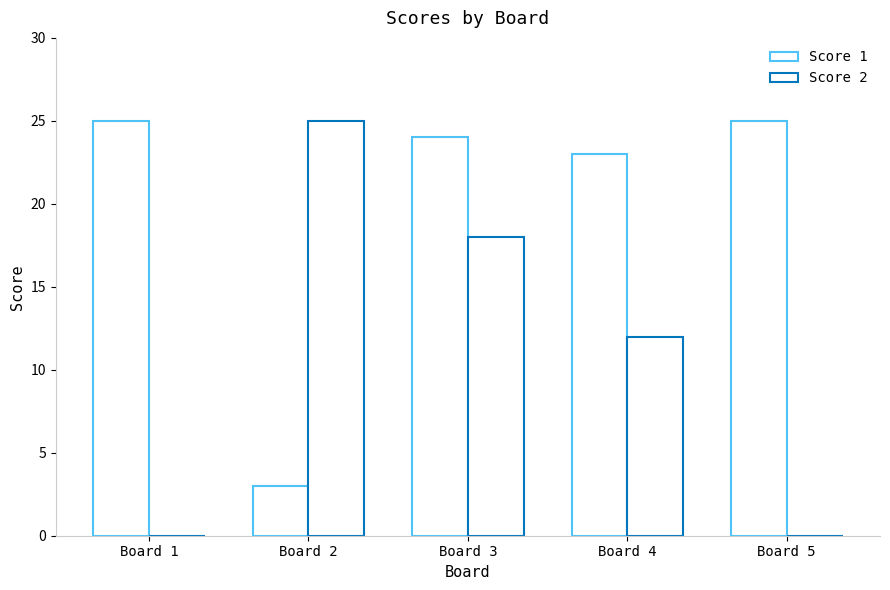

Is it true that Score 2 equals 0 at Board 1?

True